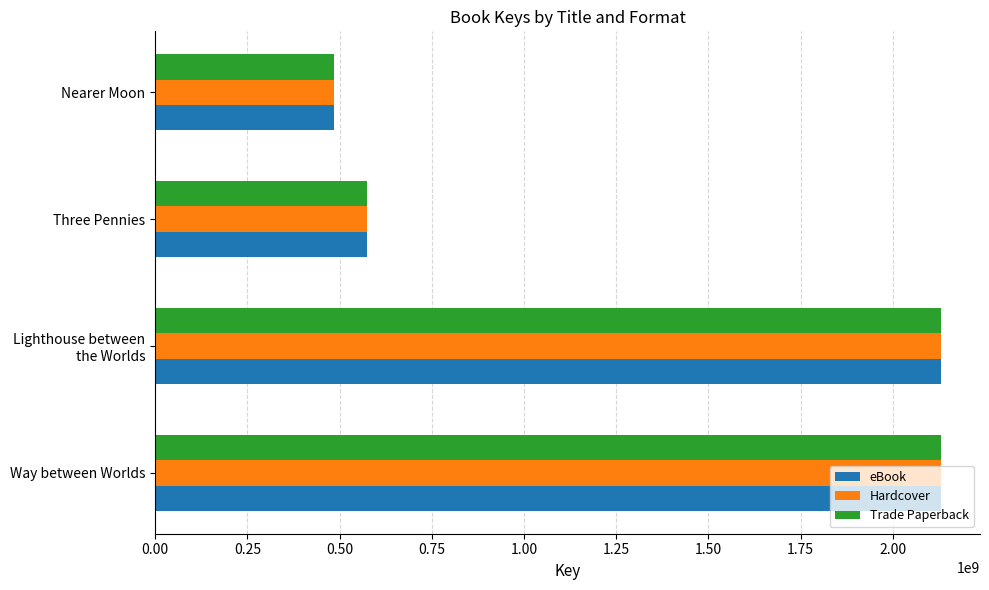

The Trade Paperback series shows 852150781 at Three Pennies. True or false?

False